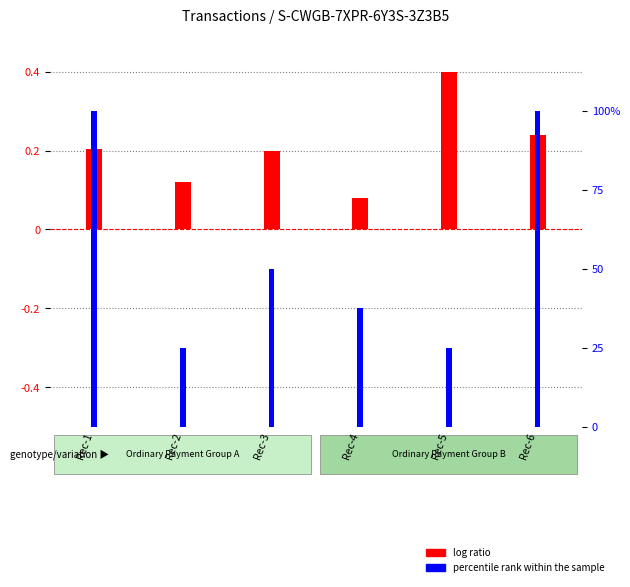

Are the bars grouped side by side (vs. stacked)?

Yes